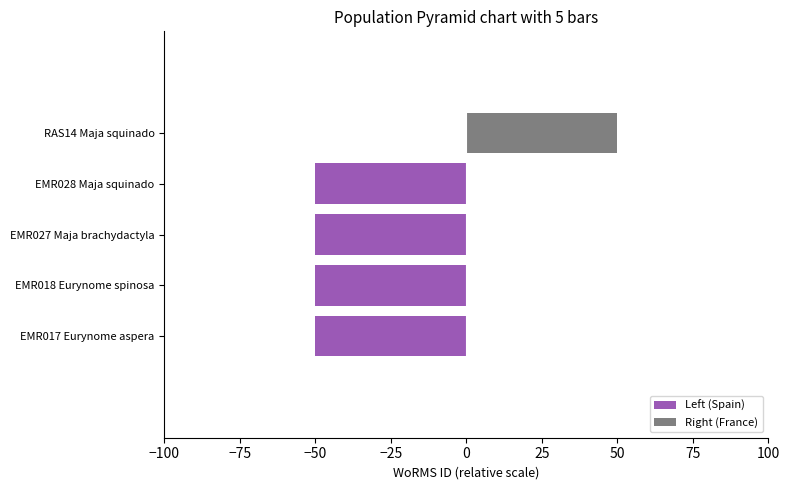

What is the difference between the maximum and minimum values in the Left (Spain) series?

50.0